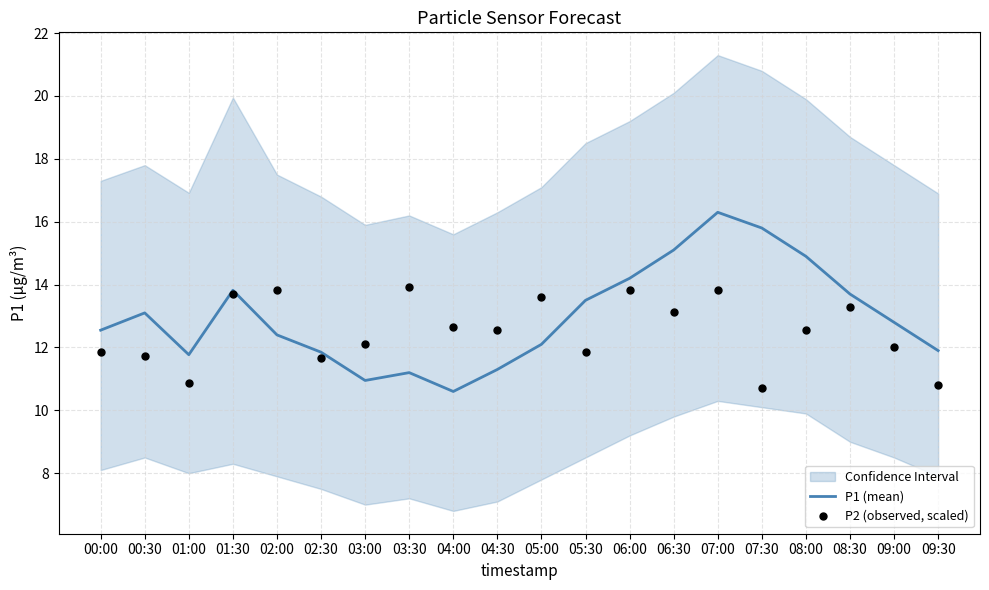

Which series has the largest total across all categories?

P1 (mean)